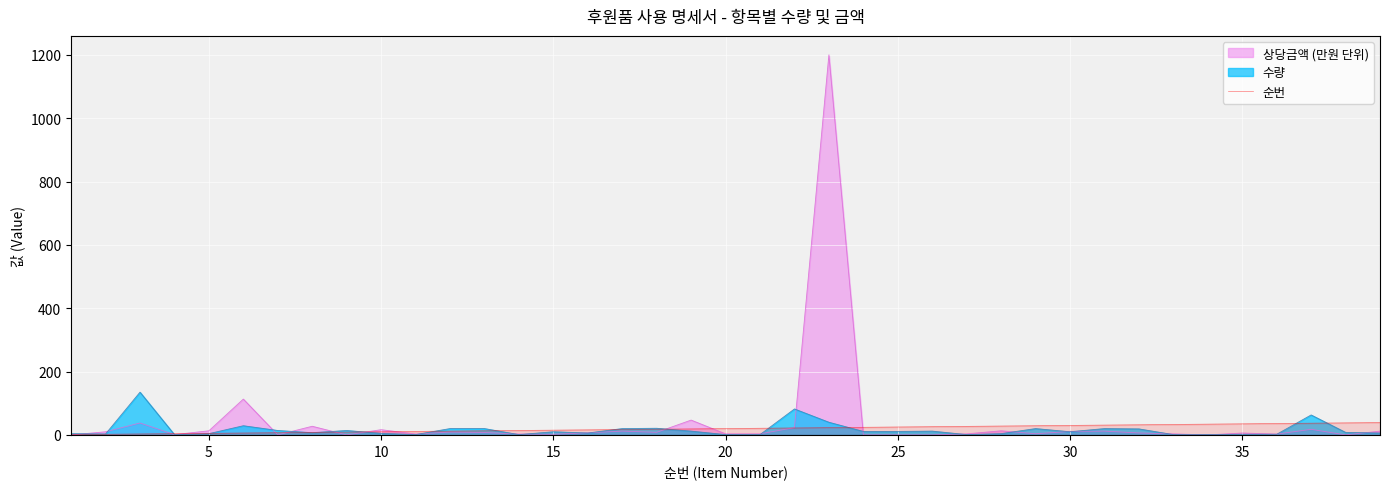

What is the maximum value for 순번?

39.0